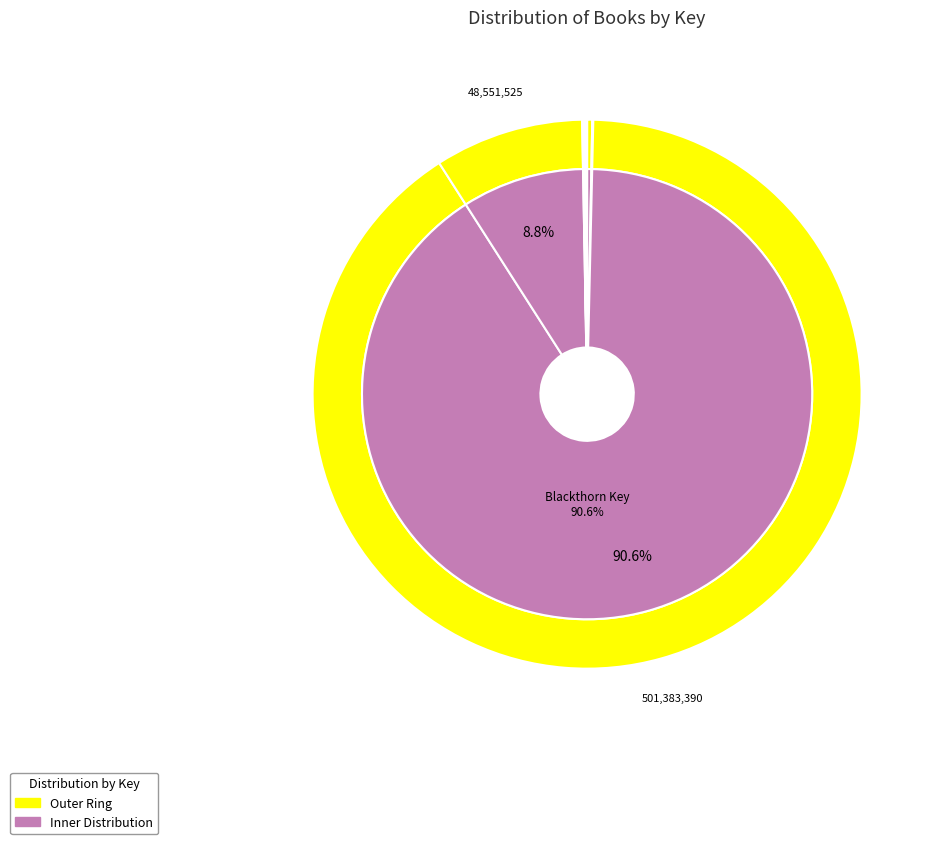

Approximately how many times larger is the value at House of Dies Drear compared to Best Bad Thing?

0.9